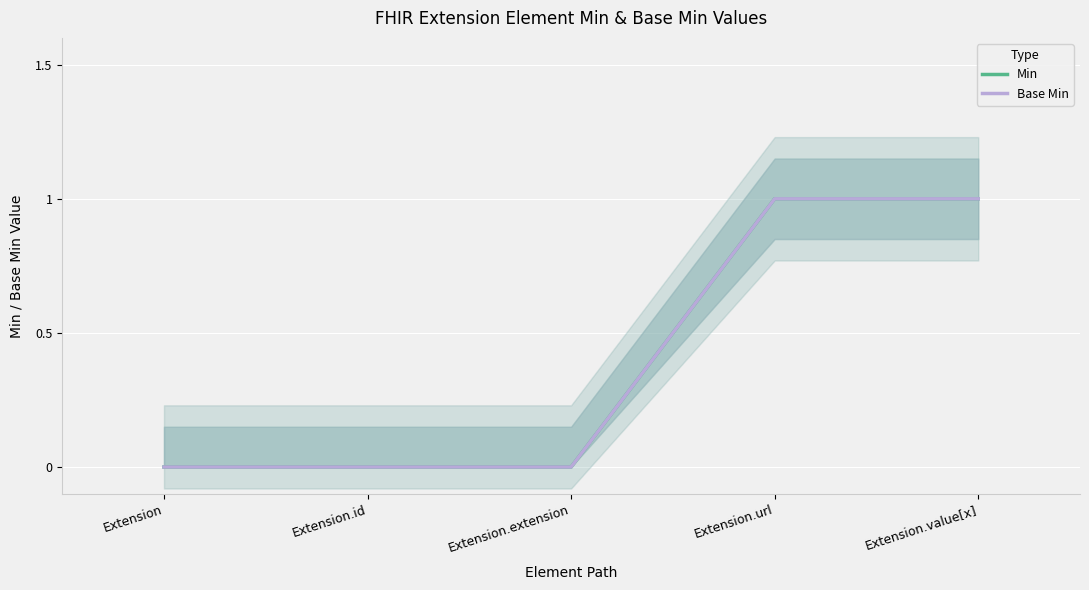

True or false: Base Min has more than 2 points higher than both neighbors.

False